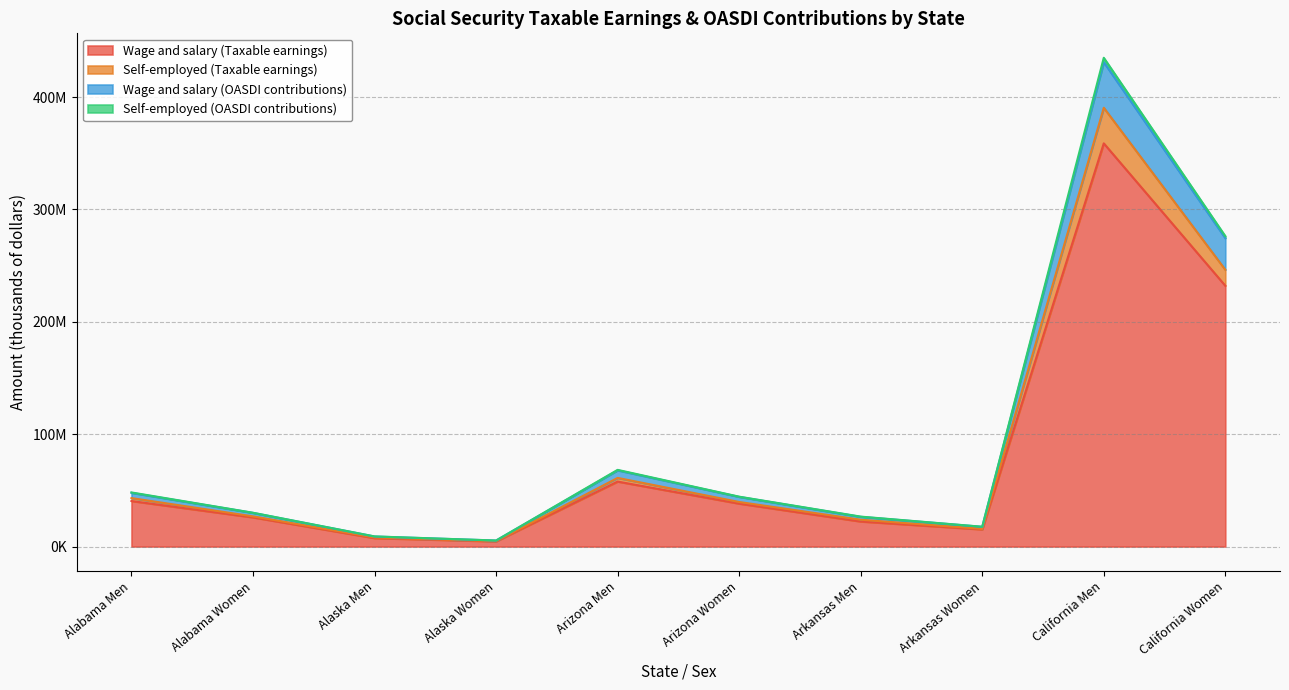

True or false: Self-employed (Taxable earnings) and Wage and salary (Taxable earnings) cross at least once.

False